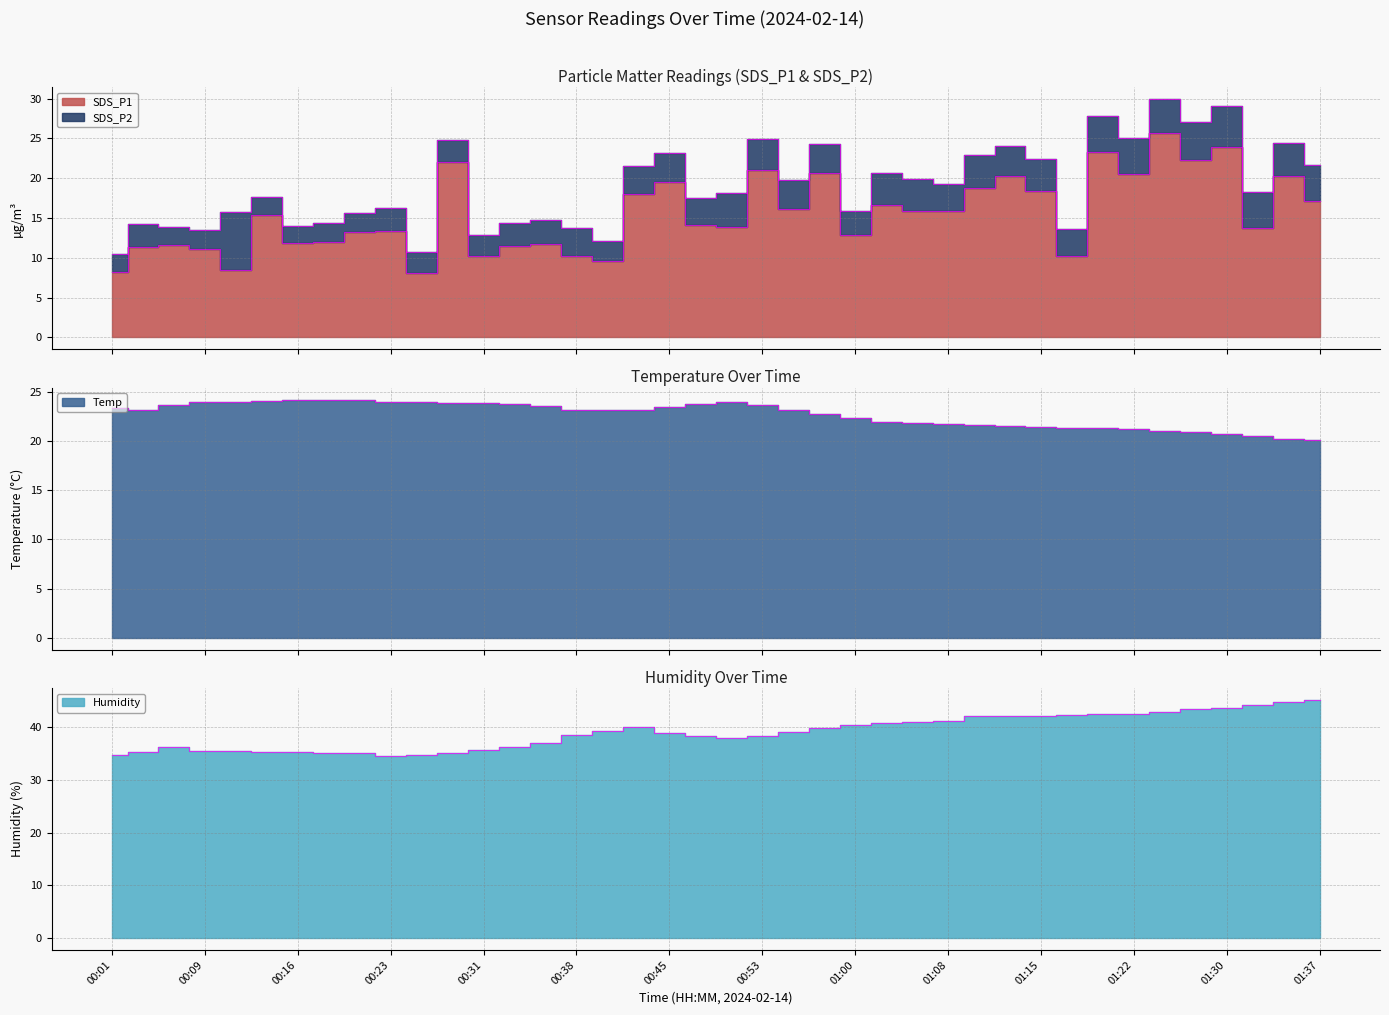

What is the value of the Temp point at the 11th from the left?

24.0